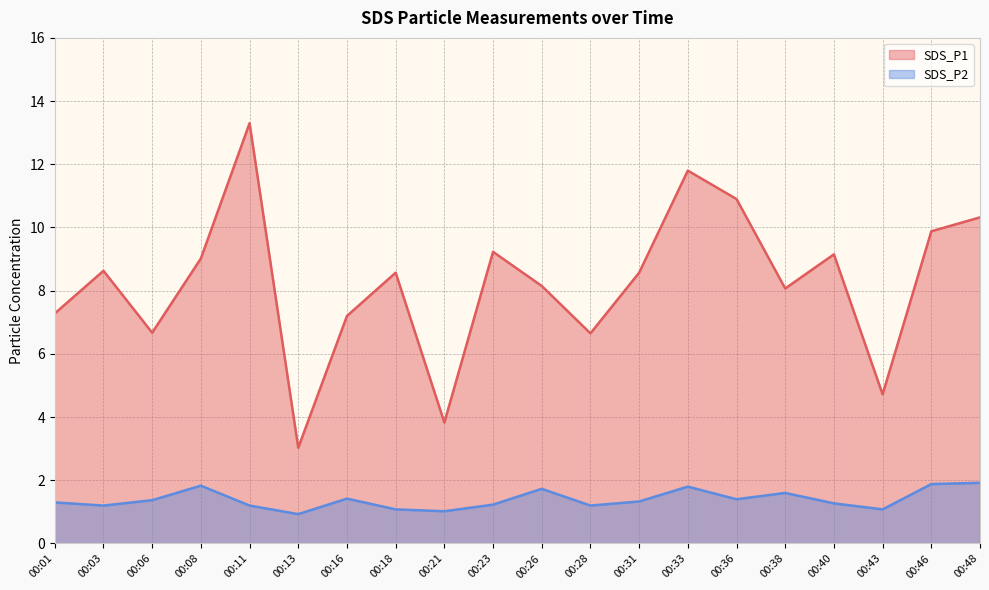

What is the greatest value displayed?

13.3